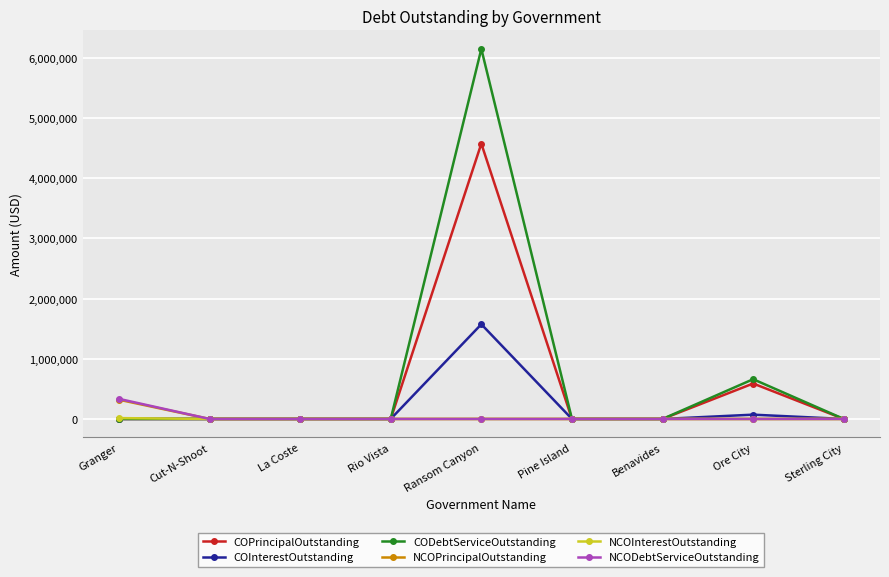

At which category is the sum across all series the highest?

Ransom Canyon